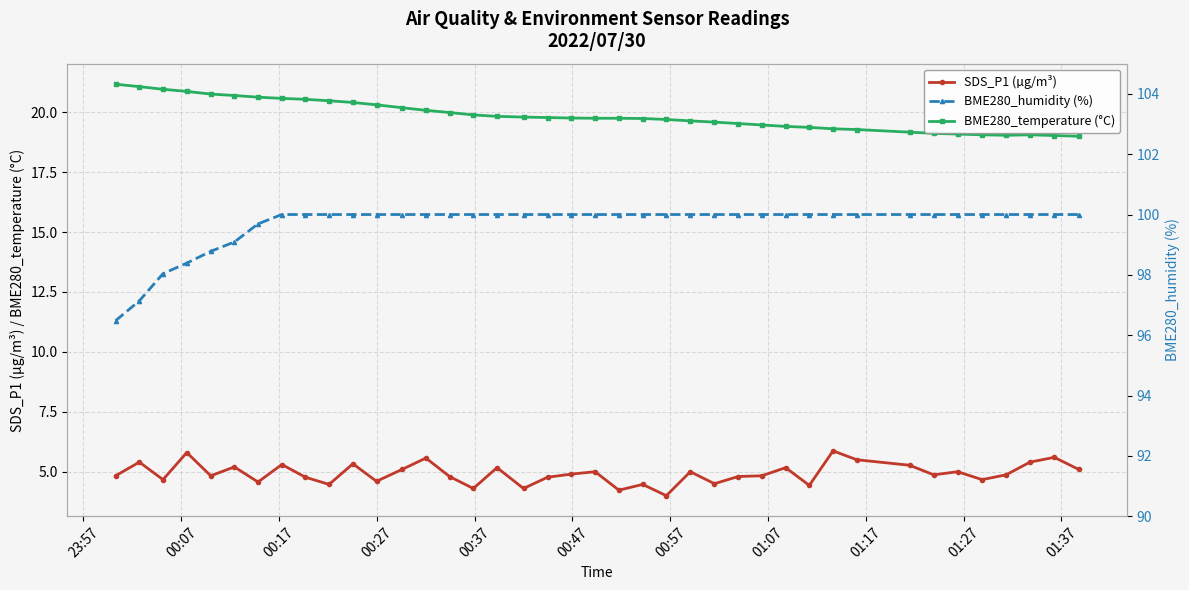

True or false: SDS_P1 (µg/m³) and BME280_temperature (°C) cross at least once.

False